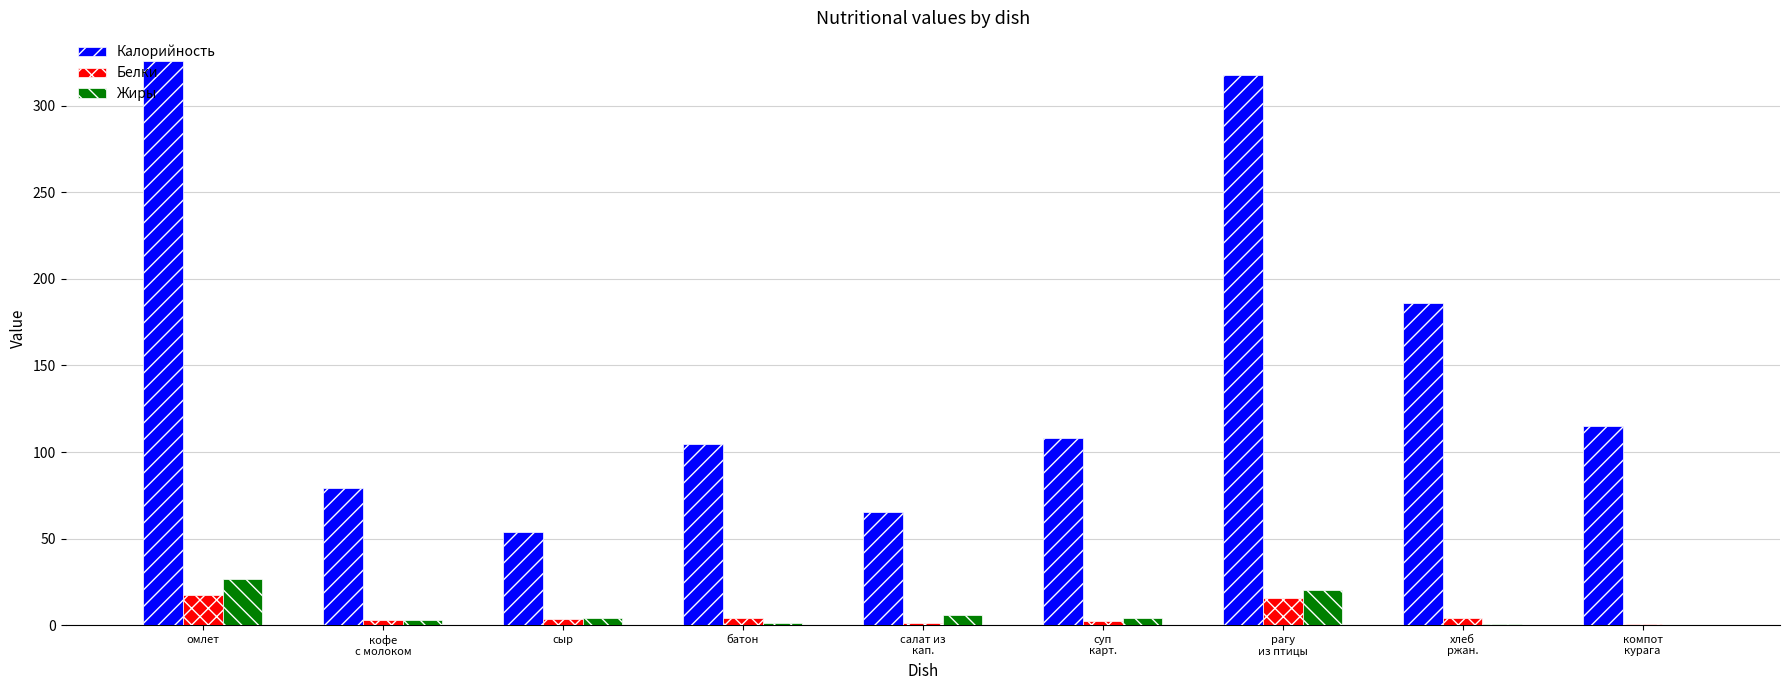

What are all the series names shown in the legend?

Калорийность, Белки, Жиры